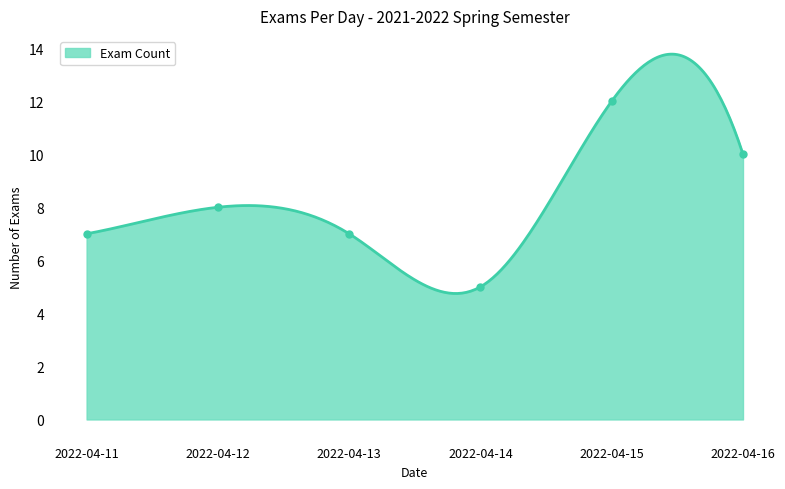

List the labels in order of value, largest first.

2022-04-15, 2022-04-16, 2022-04-12, 2022-04-11, 2022-04-13, 2022-04-14